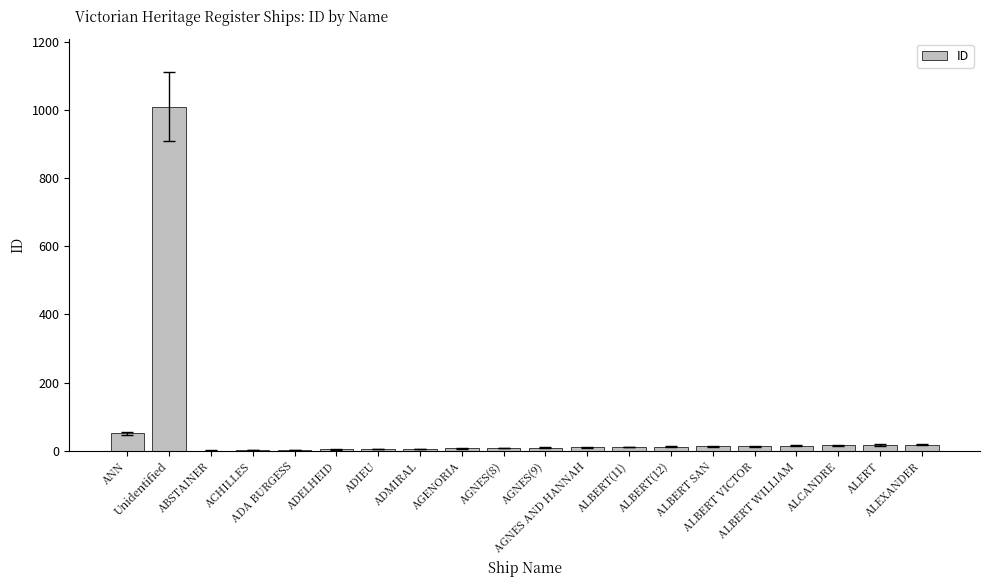

Are the bars horizontal?

No